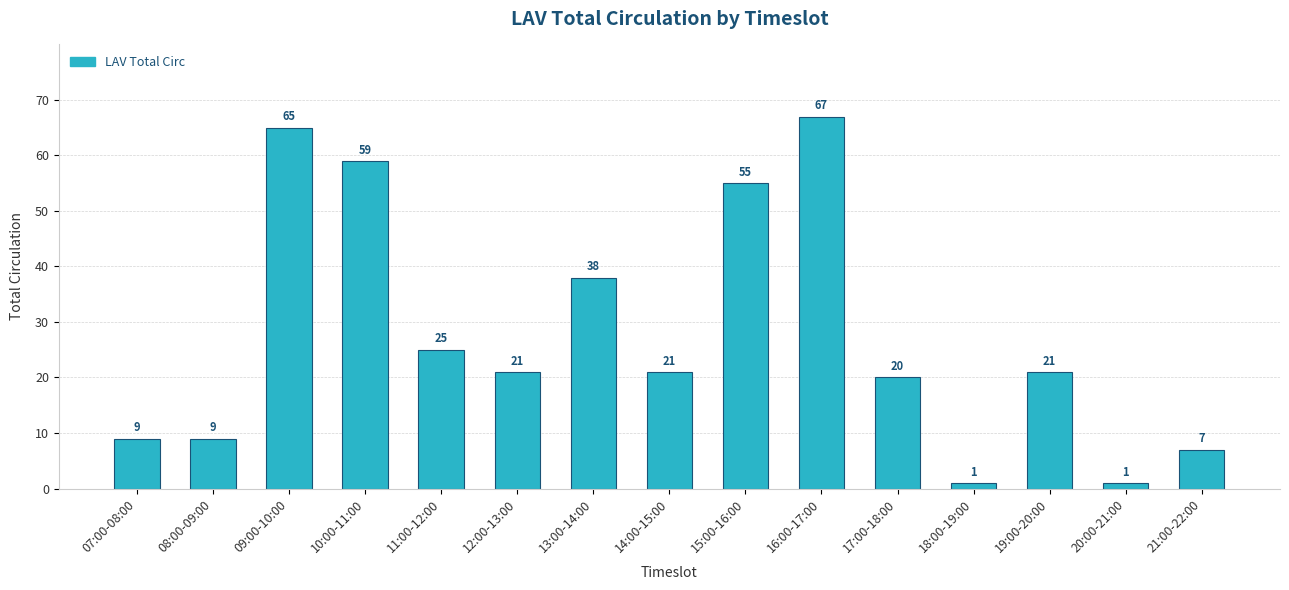

What is the difference between the second highest and minimum values?

64